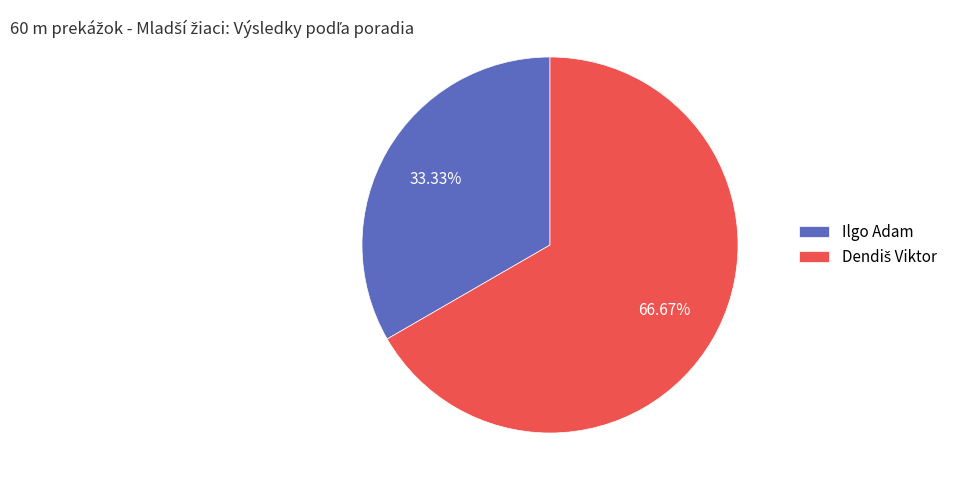

How many segments does this pie chart have?

2